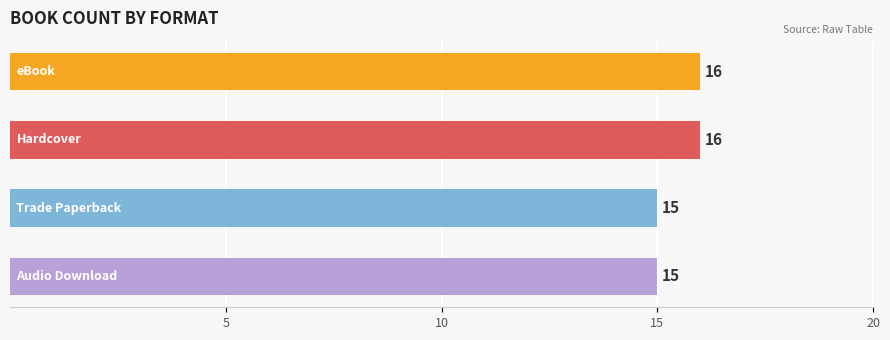

What is the average value?

16